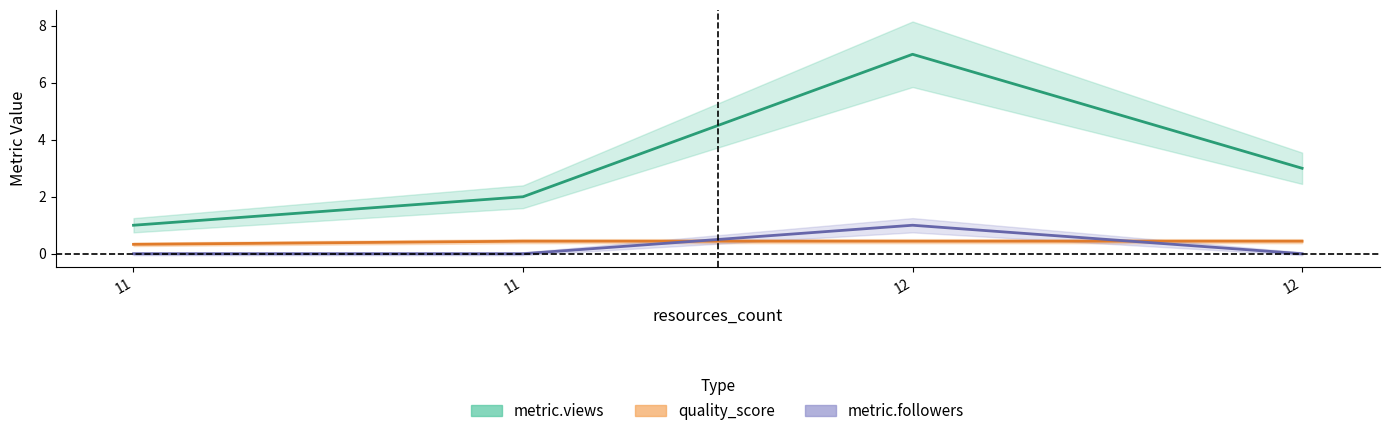

True or false: metric.views and metric.followers intersect in this chart.

False